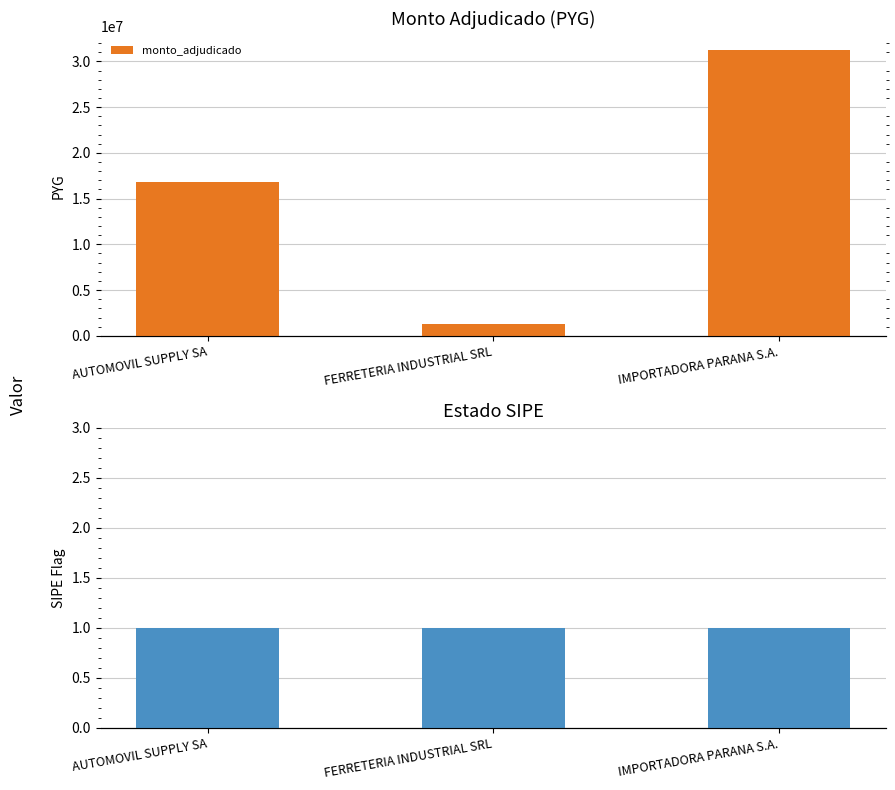

What is the label of the 3rd bar from the right?

AUTOMOVIL SUPPLY SA